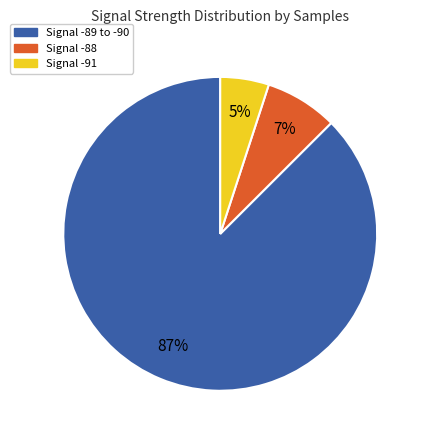

To the nearest percent, what is the average slice percentage?

33%